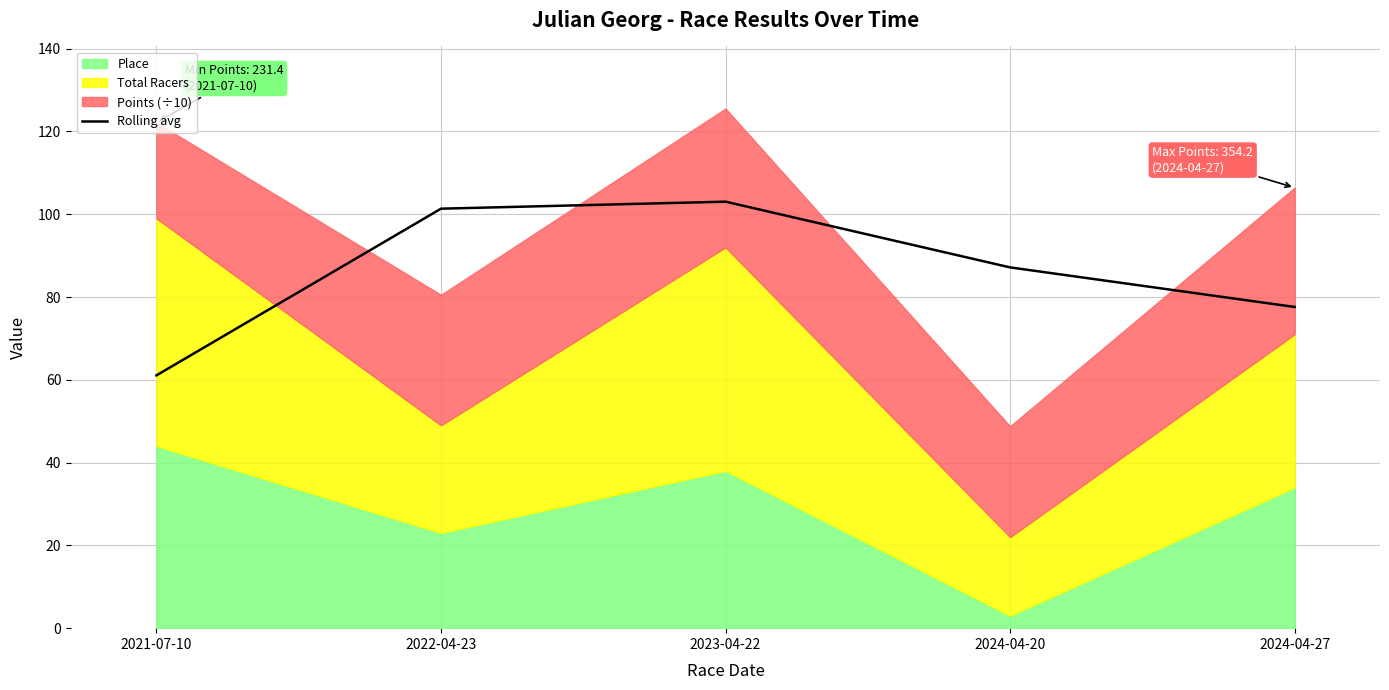

True or false: the data shows 67.4 at 2023-04-22.

False